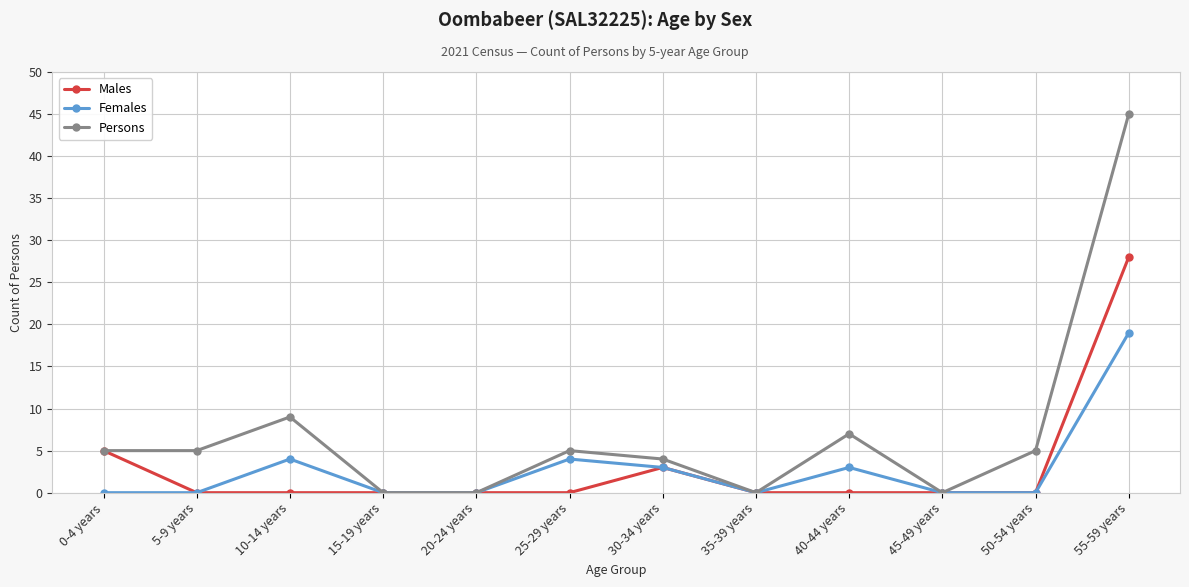

Reading left to right, what are all the values shown in this chart?

Males: 5	0	0	0	0	0	3	0	0	0	0	28
Females: 0	0	4	0	0	4	3	0	3	0	0	19
Persons: 5	5	9	0	0	5	4	0	7	0	5	45